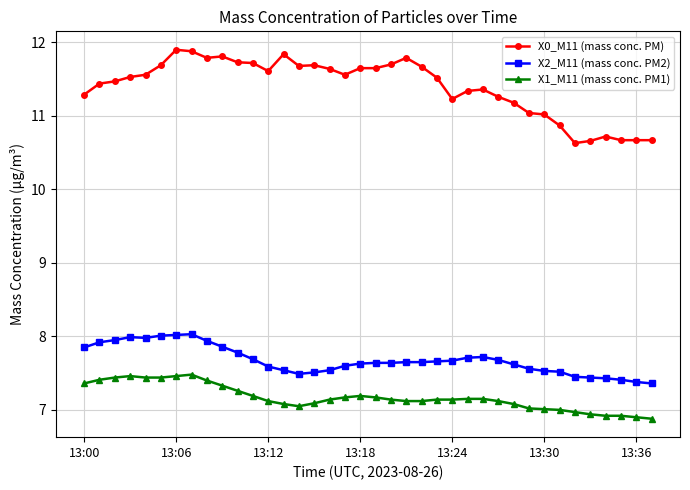

Does the chart display data point markers on the line(s)?

Yes